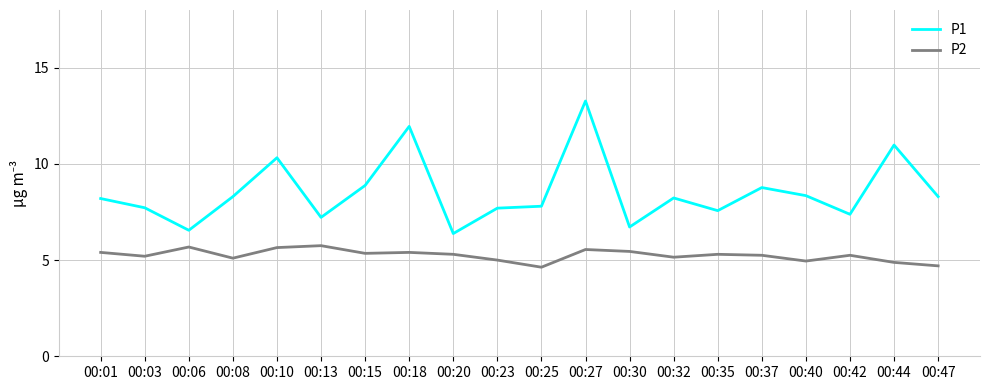

True or false: P2 has a value of 1.2 at 00:10.

False